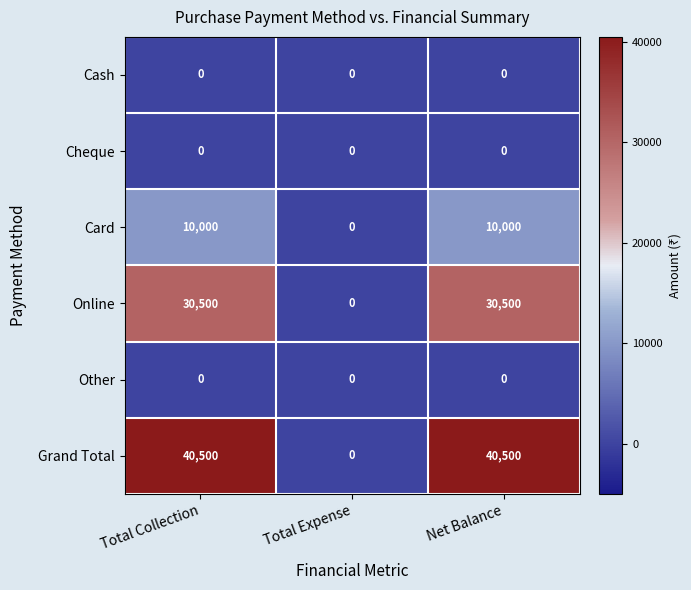

True or false: Other has a value of 0 at Net Balance.

True